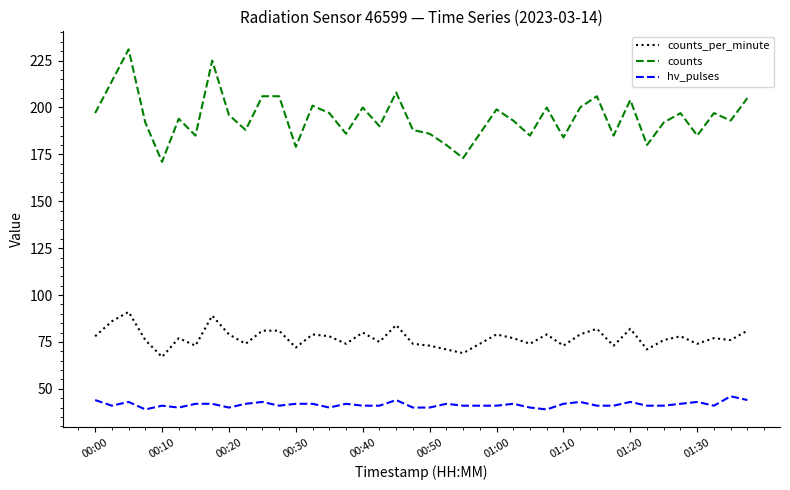

Rank the series by their average value, from highest to lowest.

counts, counts_per_minute, hv_pulses